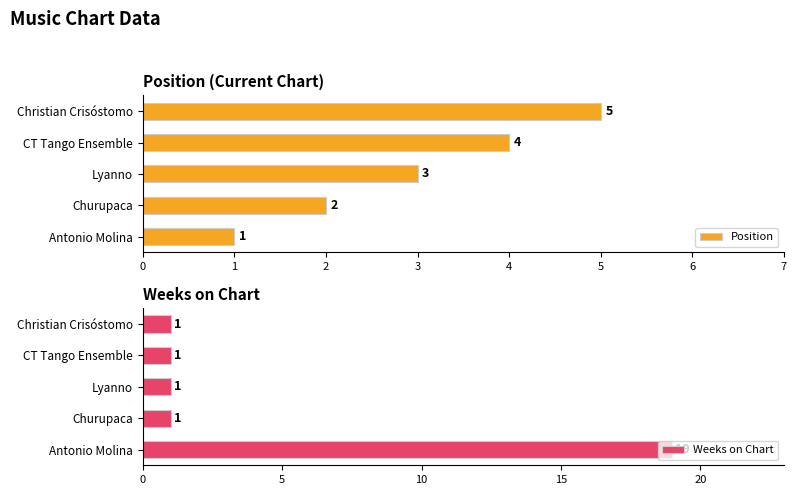

Rank the series at 2 from highest to lowest value.

Position, Weeks on Chart